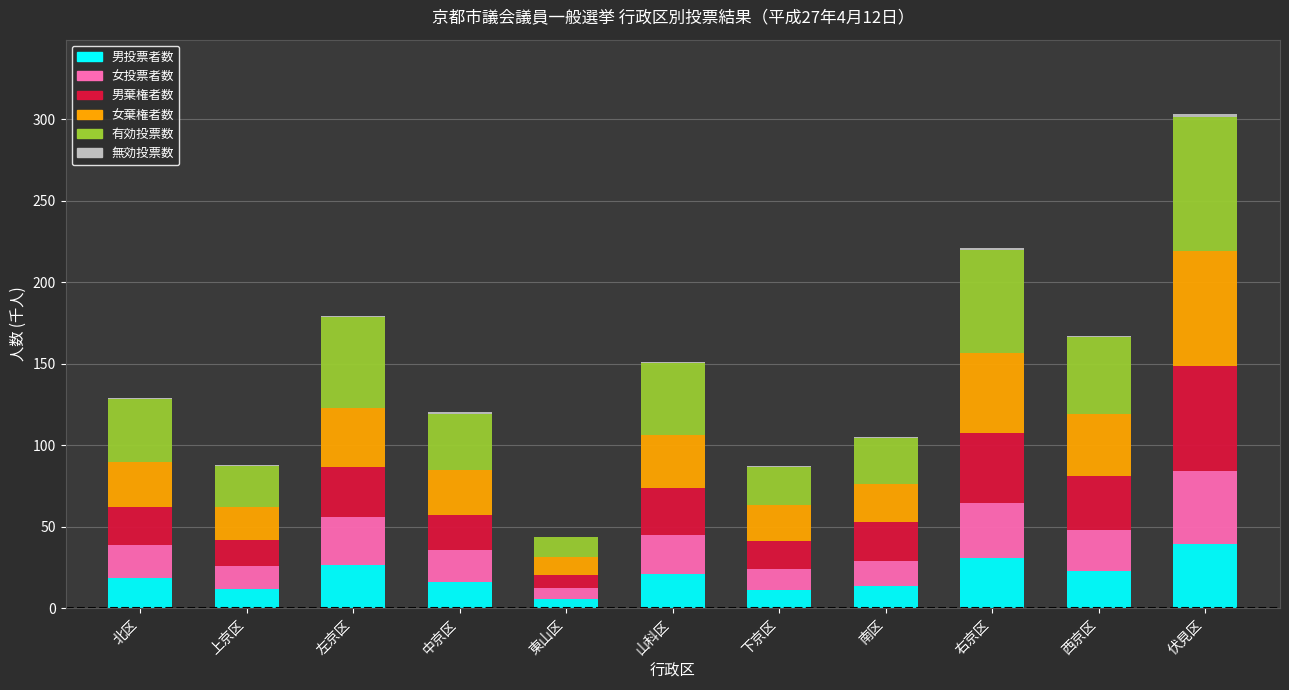

True or false: 男投票者数 has a value of 30.6 at 右京区.

True